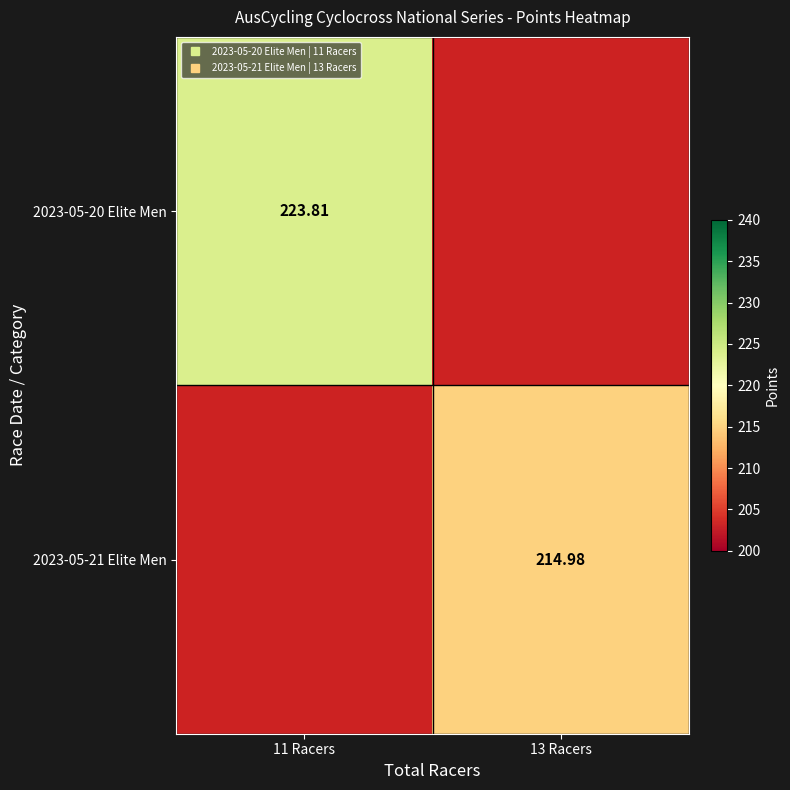

Which has a higher value, 13 Racers or 11 Racers?

11 Racers